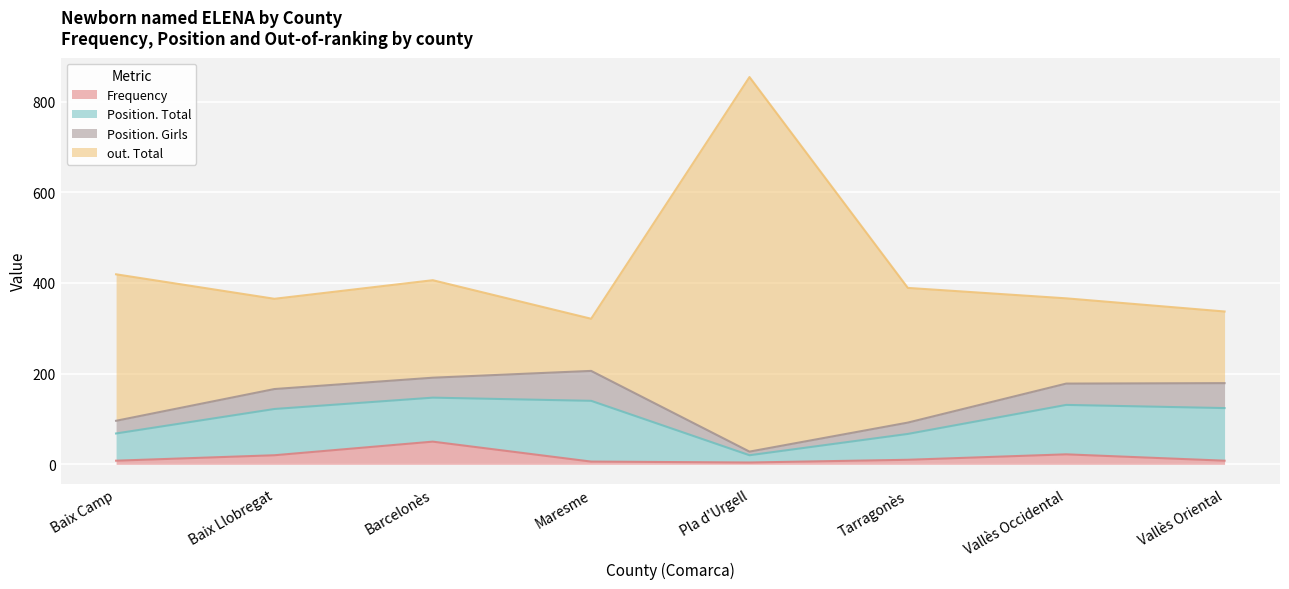

True or false: Frequency and out. Total intersect in this chart.

False